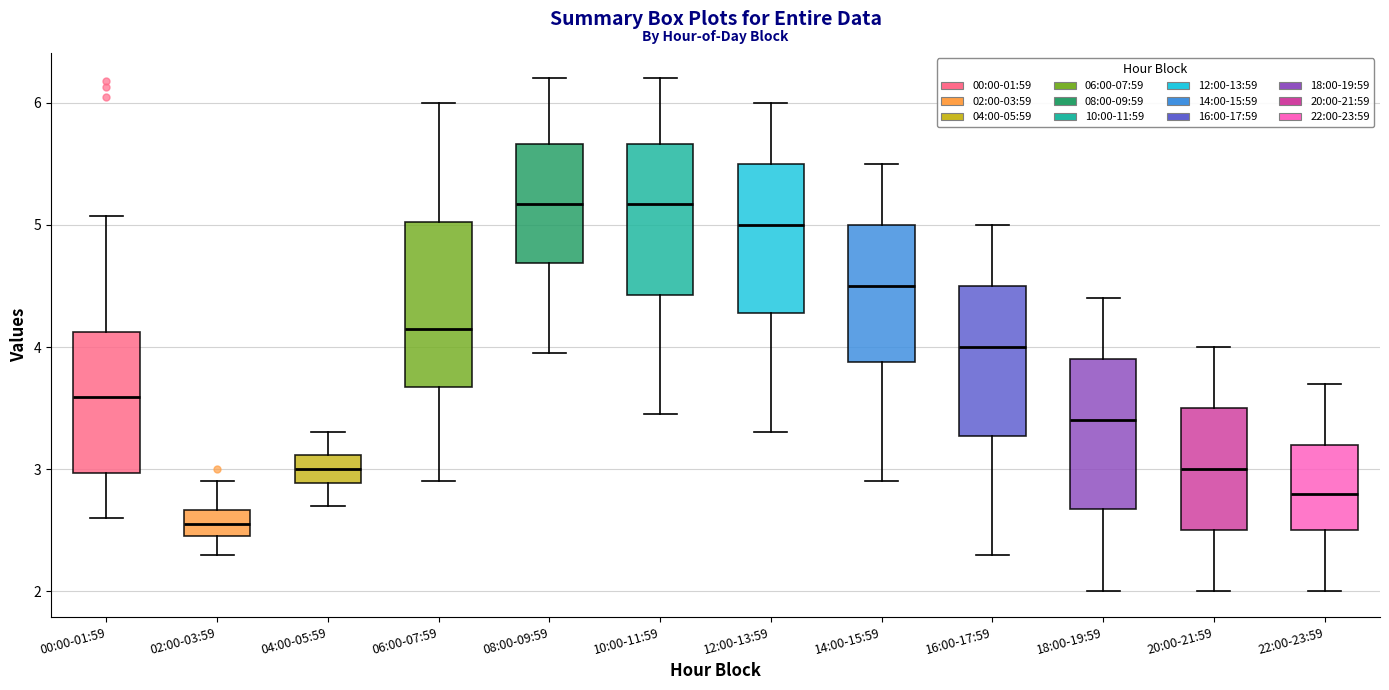

Reading left to right, transcribe this box plot: for each box, give where its median line is, the range the box spans, and where its two whiskers end, as read against the y-axis. The values are not printed on the chart, so give them approximately, as read against the axis.

00:00-01:59: median 3.6, box 3.0 to 4.1, whiskers 2.6 to 5.1
02:00-03:59: median 2.6, box 2.5 to 2.7, whiskers 2.3 to 2.9
04:00-05:59: median 3.0, box 2.9 to 3.1, whiskers 2.7 to 3.3
06:00-07:59: median 4.2, box 3.7 to 5.0, whiskers 2.9 to 6.0
08:00-09:59: median 5.2, box 4.7 to 5.7, whiskers 4.0 to 6.2
10:00-11:59: median 5.2, box 4.4 to 5.7, whiskers 3.5 to 6.2
12:00-13:59: median 5.0, box 4.3 to 5.5, whiskers 3.3 to 6.0
14:00-15:59: median 4.5, box 3.9 to 5.0, whiskers 2.9 to 5.5
16:00-17:59: median 4.0, box 3.3 to 4.5, whiskers 2.3 to 5.0
18:00-19:59: median 3.4, box 2.7 to 3.9, whiskers 2.0 to 4.4
20:00-21:59: median 3.0, box 2.5 to 3.5, whiskers 2.0 to 4.0
22:00-23:59: median 2.8, box 2.5 to 3.2, whiskers 2.0 to 3.7